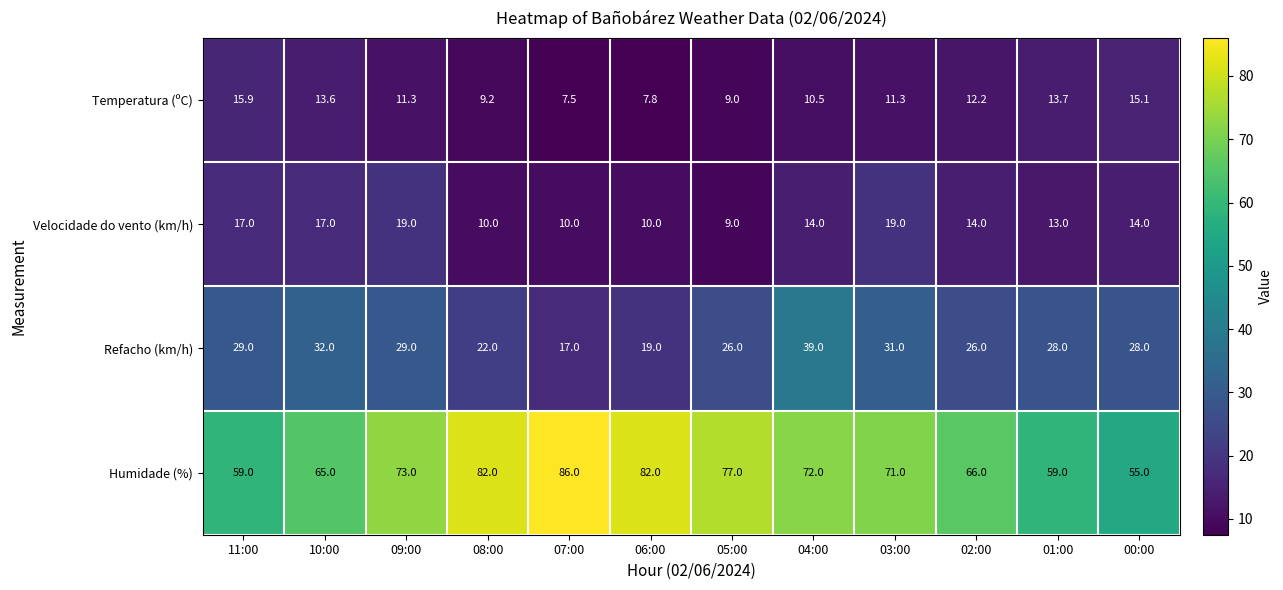

Rank the series at 08:00 from highest to lowest value.

Humidade (%), Refacho (km/h), Velocidade do vento (km/h), Temperatura (ºC)